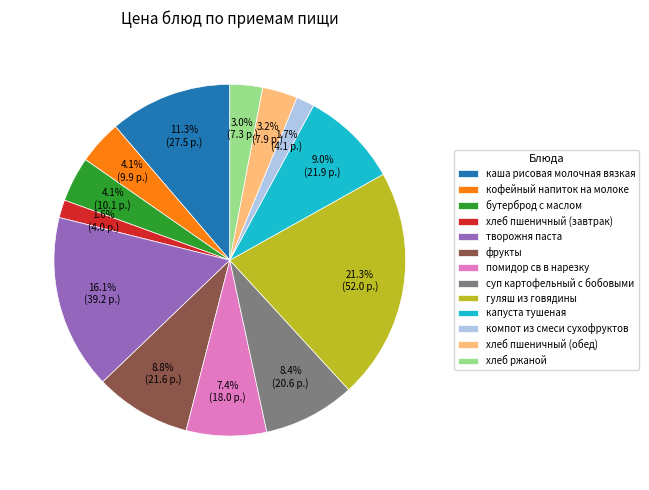

Which has a higher value, творожня паста or хлеб ржаной?

творожня паста